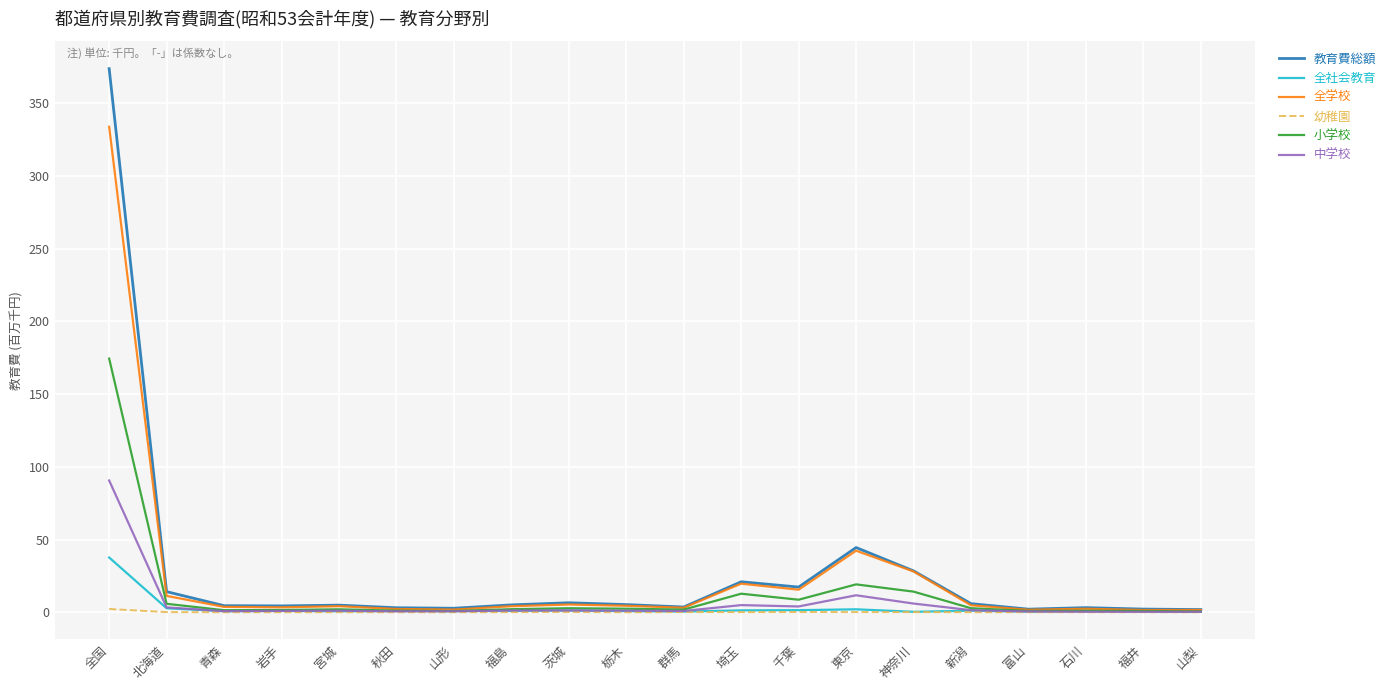

In 全社会教育, how many points are lower than both neighbors (excluding endpoints)?

6